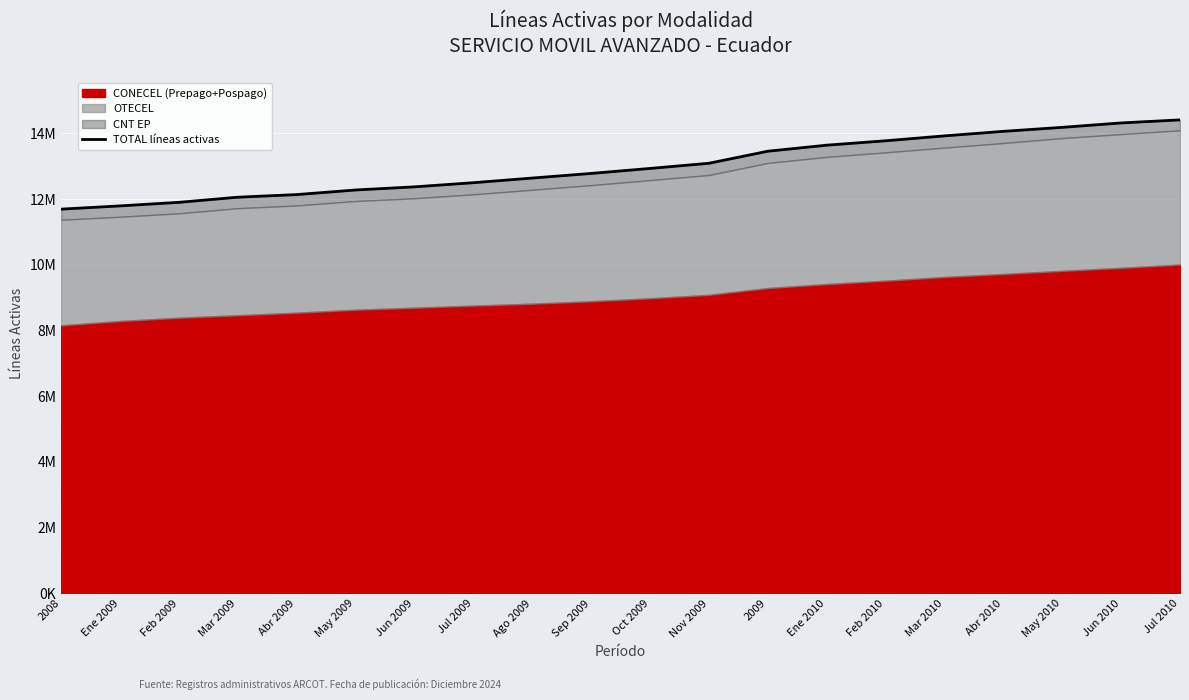

The chart shows a value of 12778577 at Sep 2009. True or false?

True